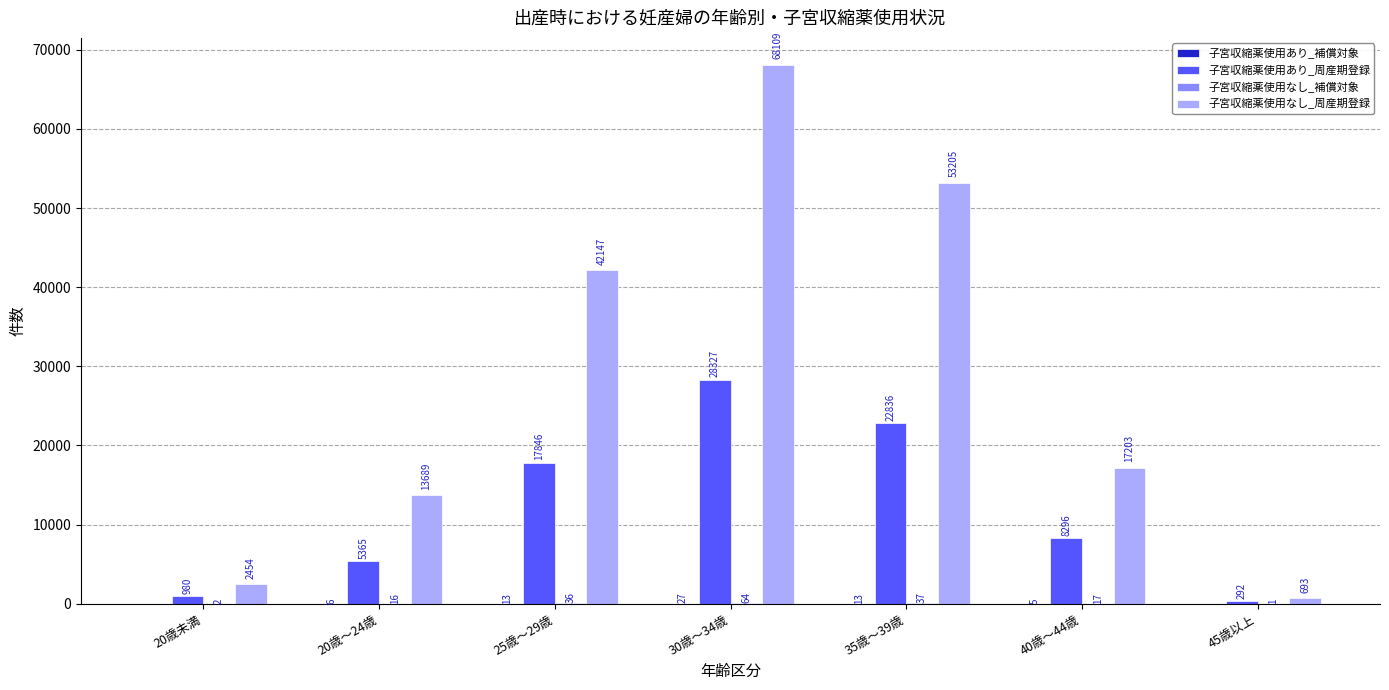

Between 20歳未満 and 45歳以上, which series saw the biggest shift?

子宮収縮薬使用なし_周産期登録